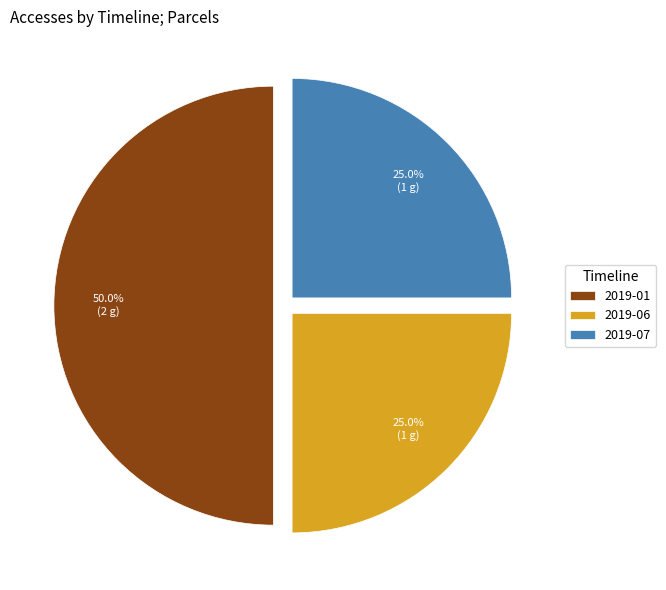

Does 2019-07 represent more than half of the total?

No